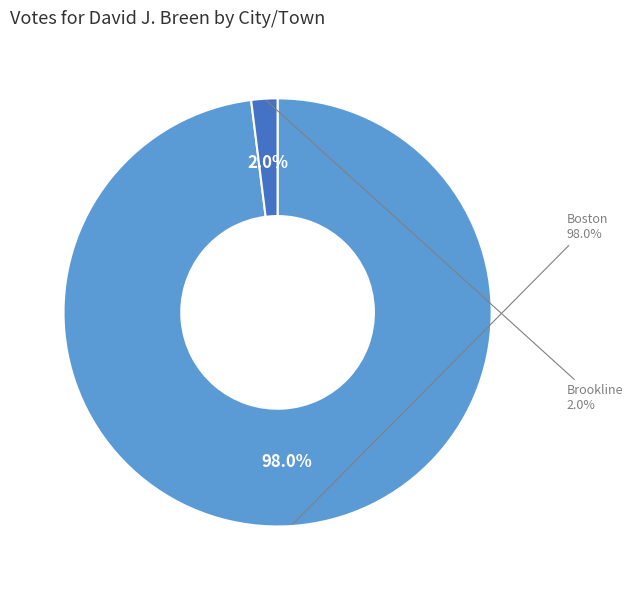

To the nearest percent, what is the combined percentage of Brookline and Boston?

100%